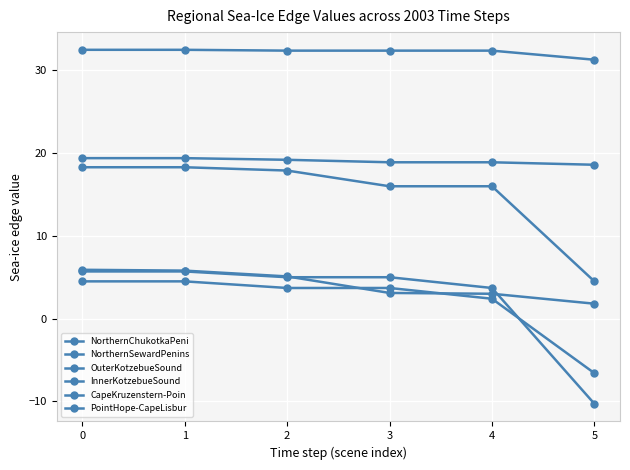

True or false: NorthernSewardPenins and InnerKotzebueSound cross at least once.

True